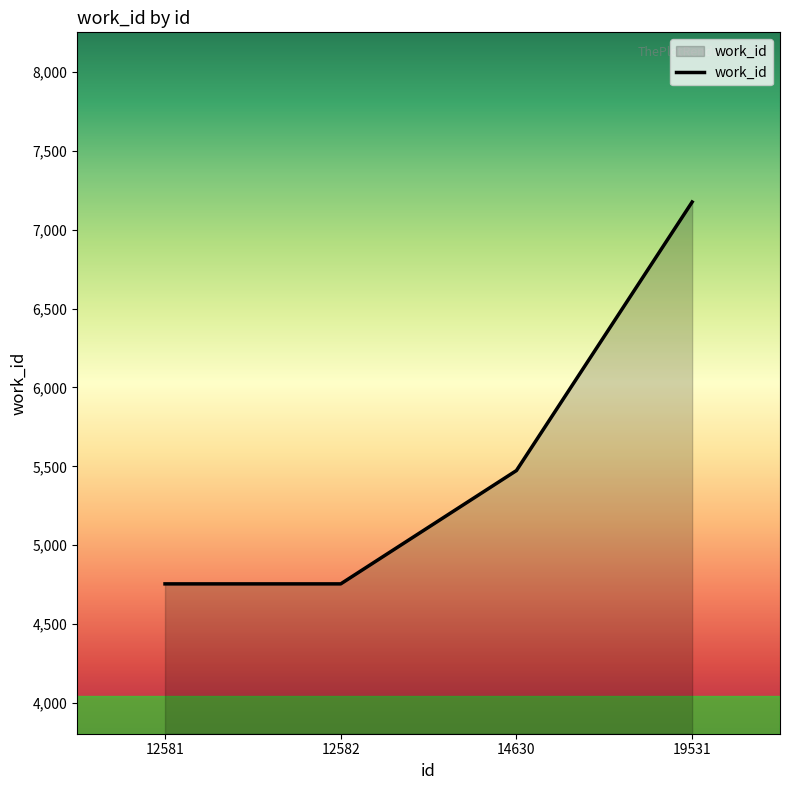

True or false: the data shows 5473 at 14630.

True